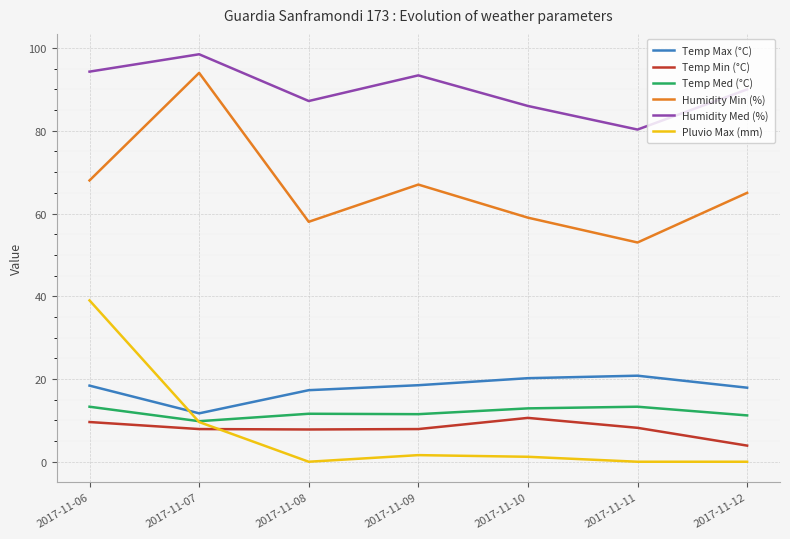

How many distinct data groups are displayed?

6